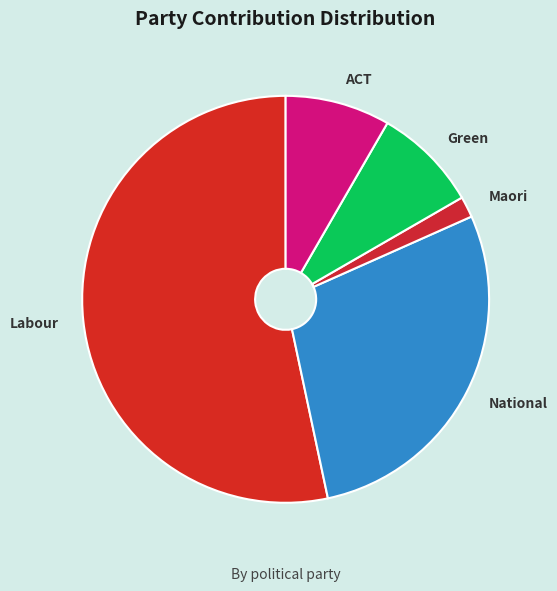

Is it true that National is 34% of the pie?

False